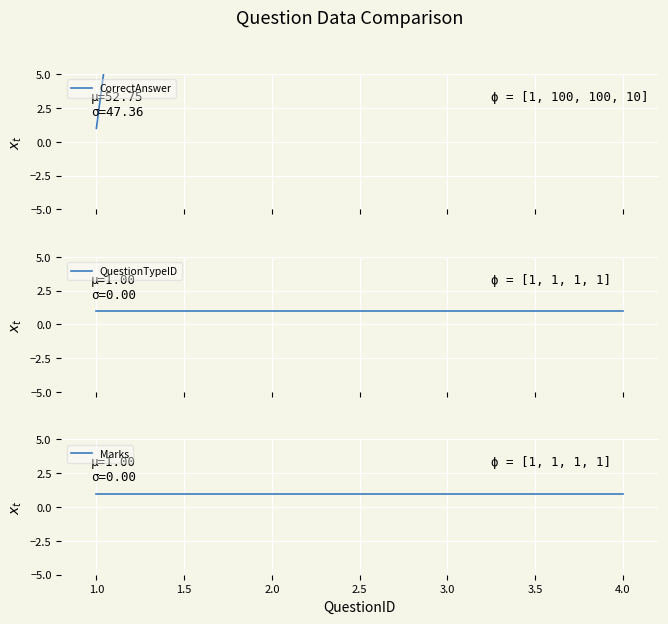

Which series has the largest total across all categories?

CorrectAnswer